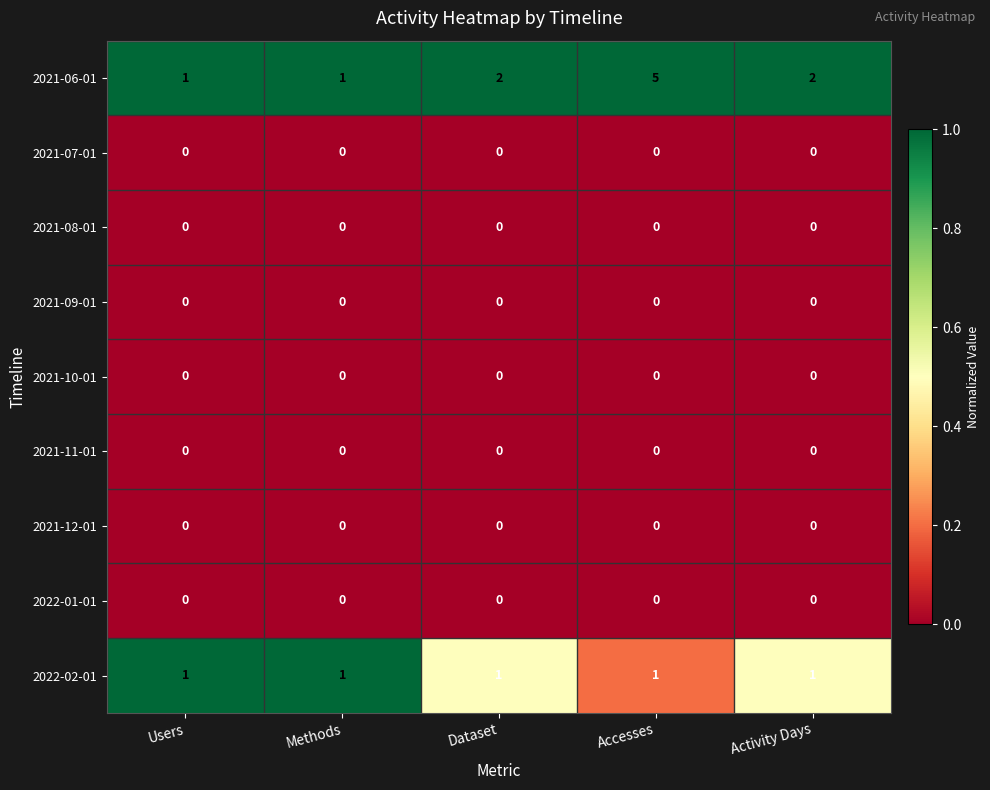

Which series has the largest total across all categories?

2021-06-01